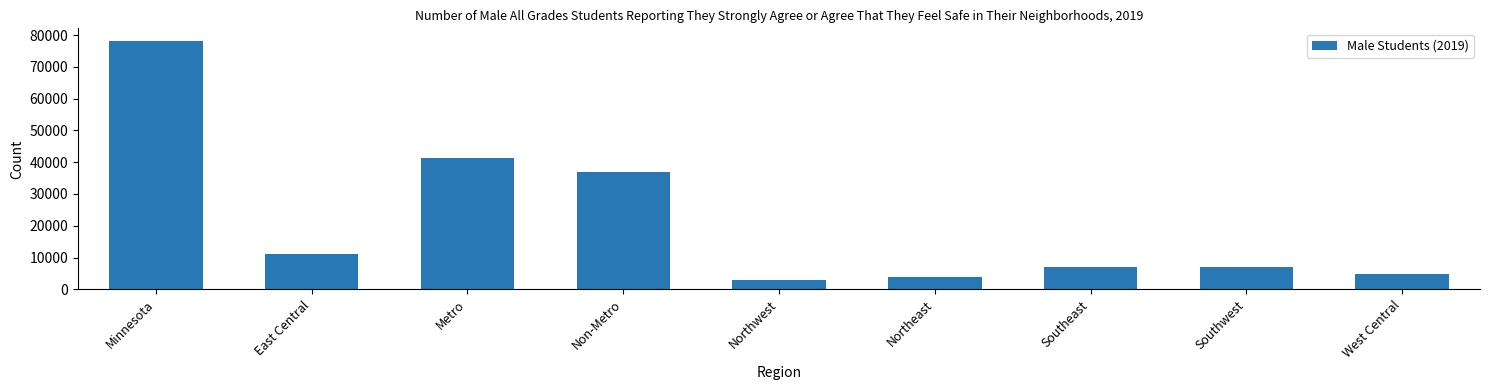

What value does the data have at Metro, to the nearest 100?

41300